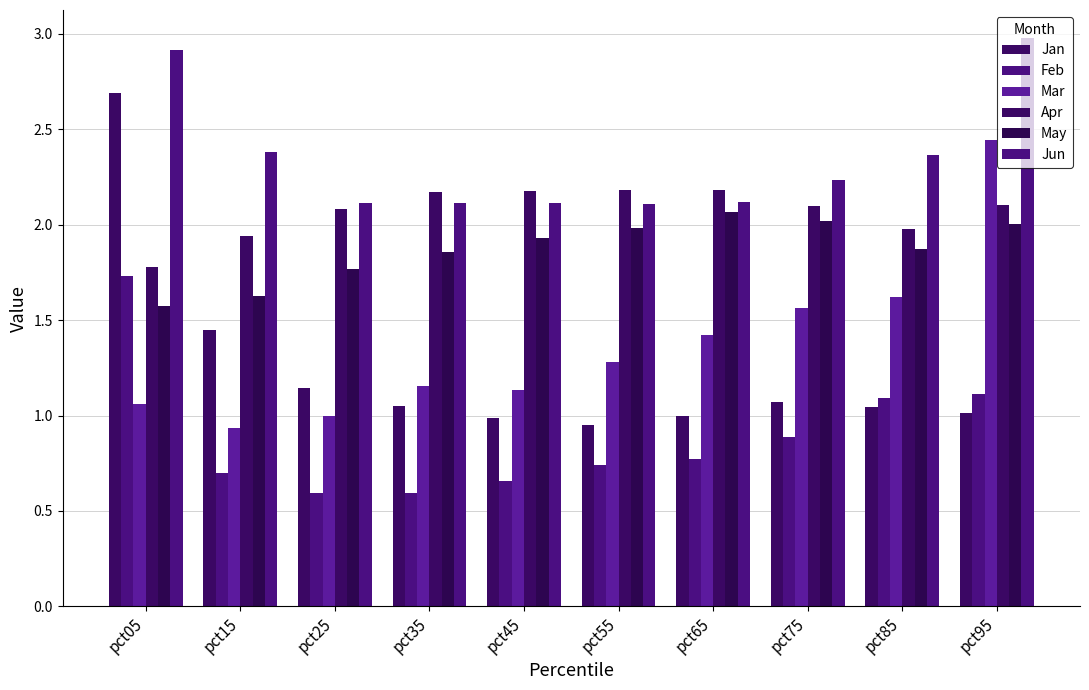

What is the approximate value of Jan at pct85?

1.0